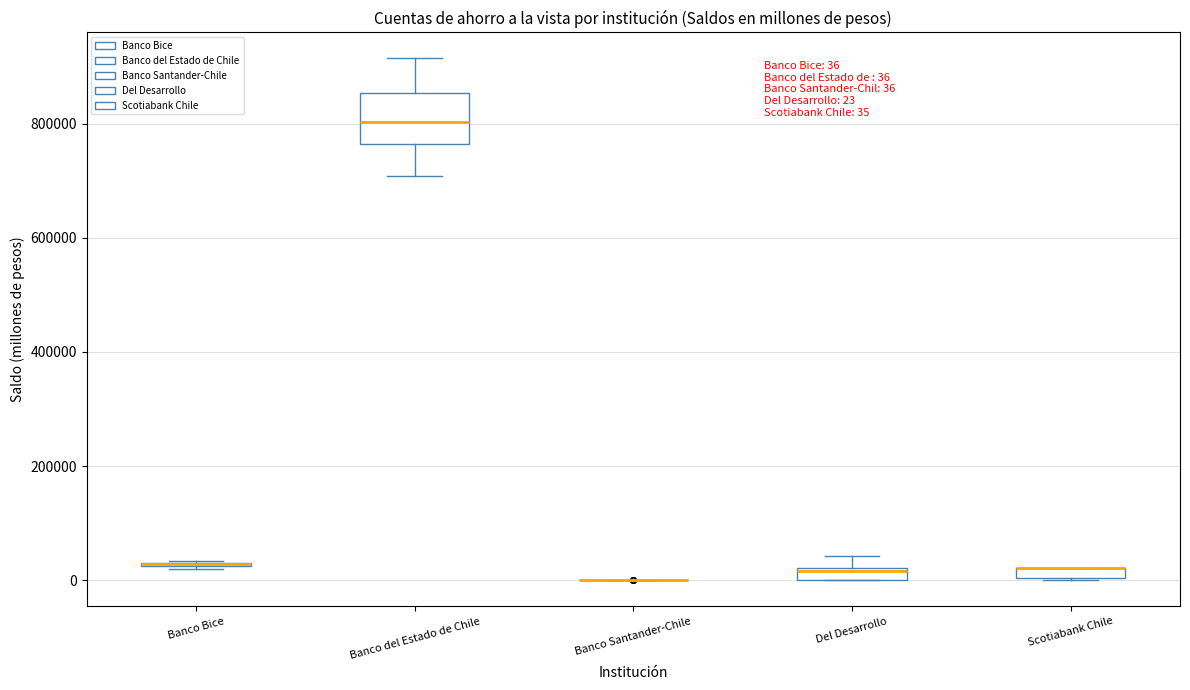

Which box is the tallest, from its lower edge to its upper edge?

Banco del Estado de Chile